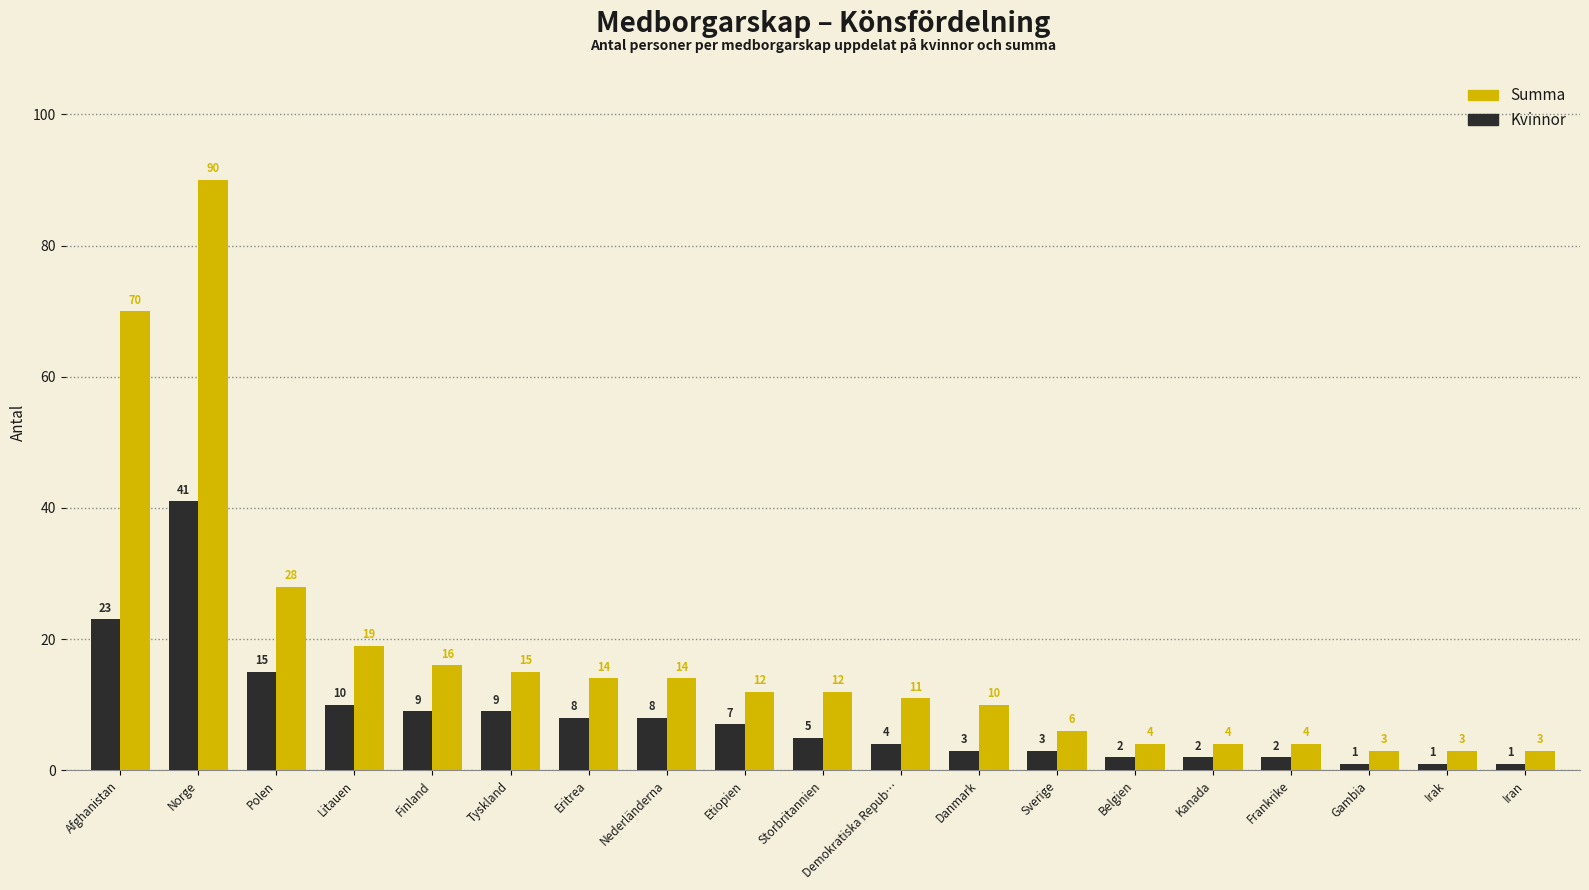

What are all the series names shown in the legend?

Summa, Kvinnor